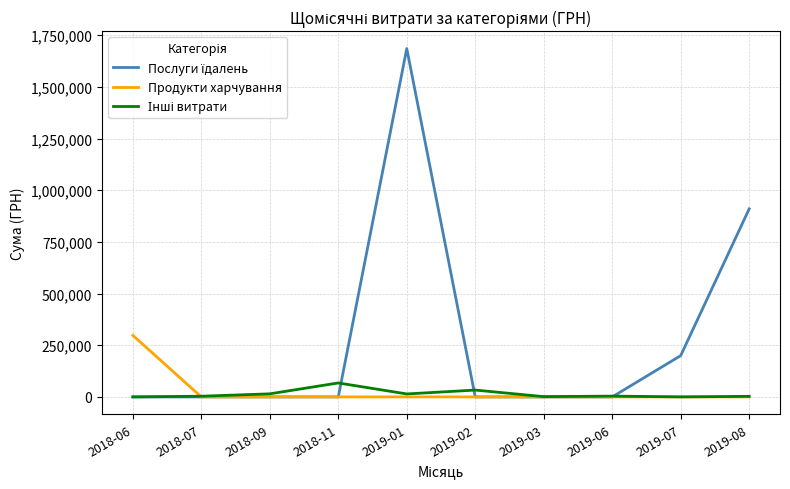

What is the highest value of the Продукти харчування series?

297866.0